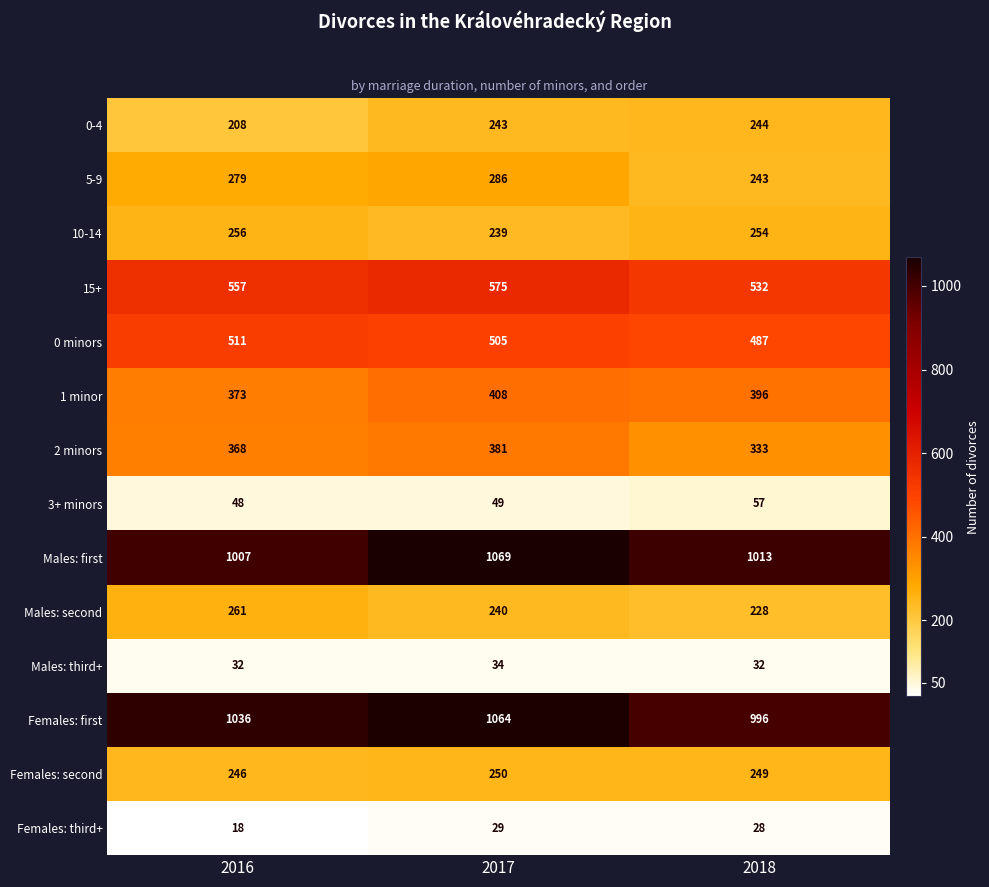

Read the 5-9 value at 2018, to the nearest 5.

245